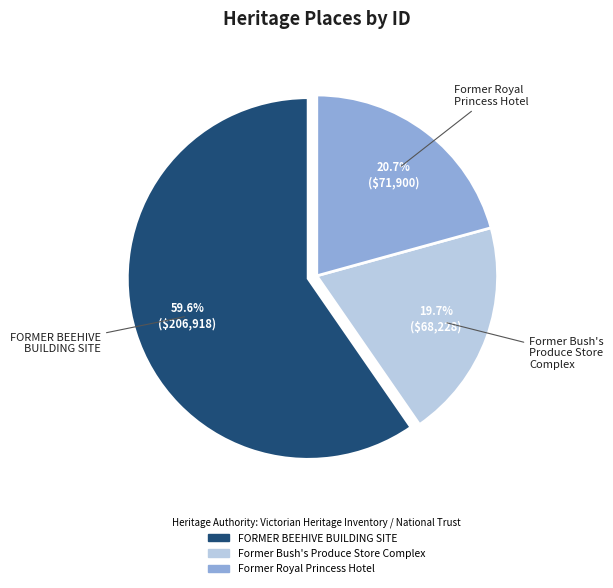

Which category accounts for the majority?

FORMER BEEHIVE BUILDING SITE